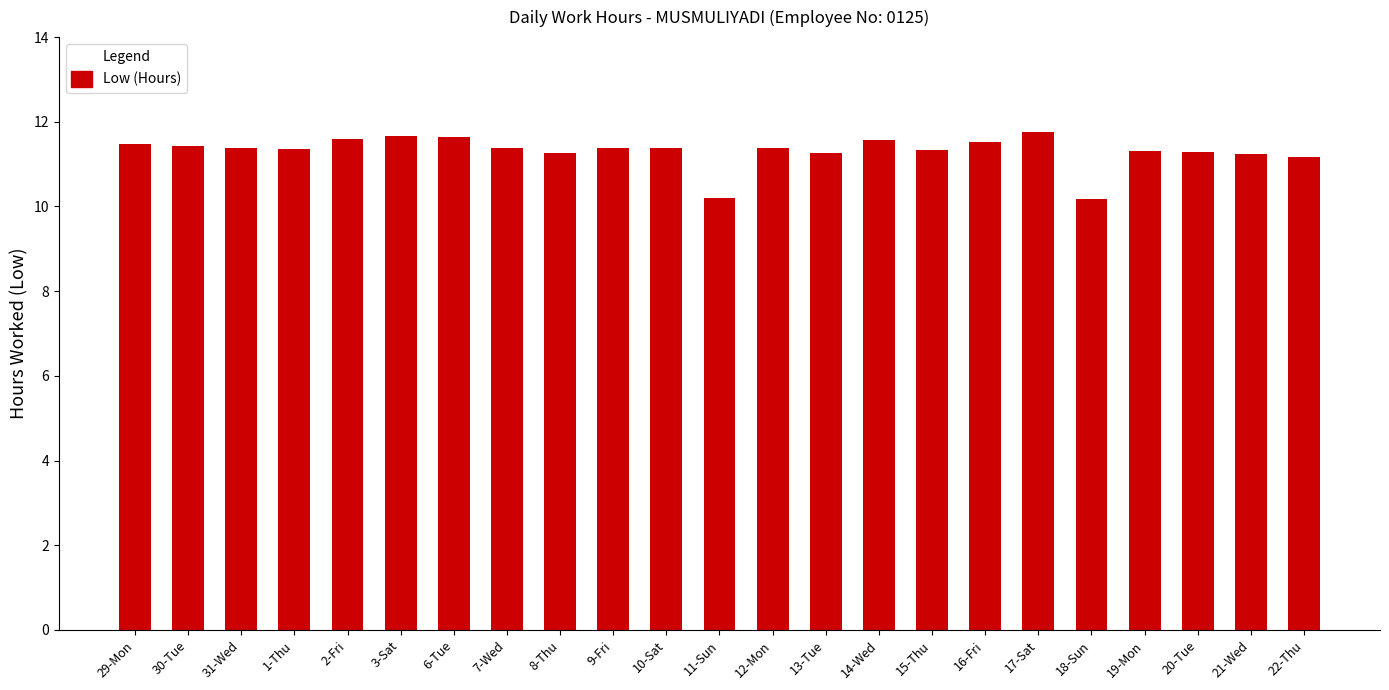

What is the difference between the maximum and minimum values?

1.6